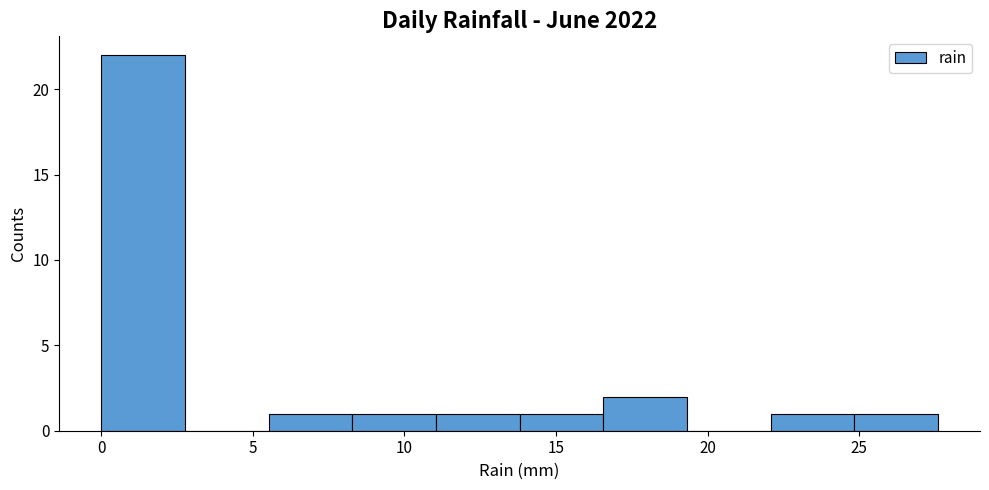

What is the height of the bar covering 22.0 to 25.0 on the x-axis? Neither the bar edges nor the heights are printed on the chart, so give them approximately, as read against the axes.

1